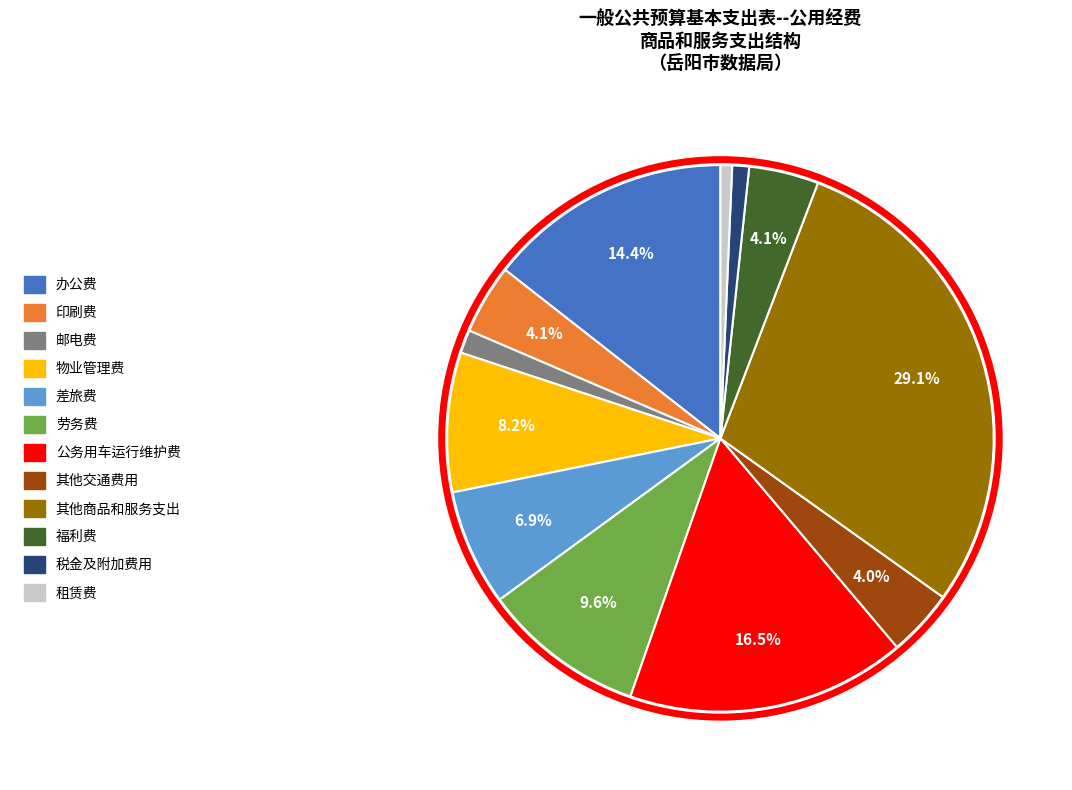

What is the largest slice in the pie chart?

其他商品和服务支出